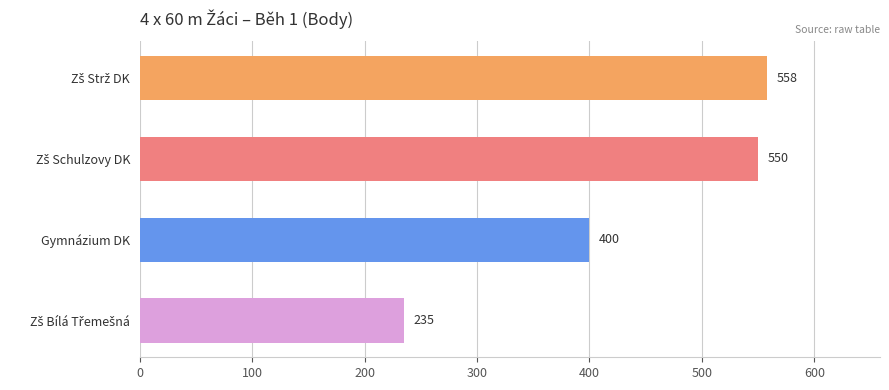

What is the greatest value displayed?

558